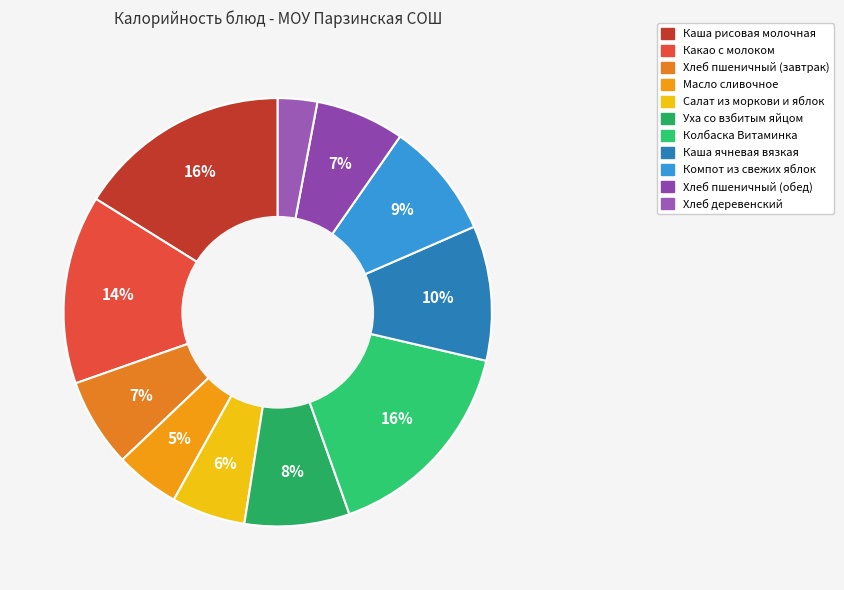

To the nearest percent, what is the combined percentage of Каша рисовая молочная and Хлеб пшеничный (завтрак)?

23%